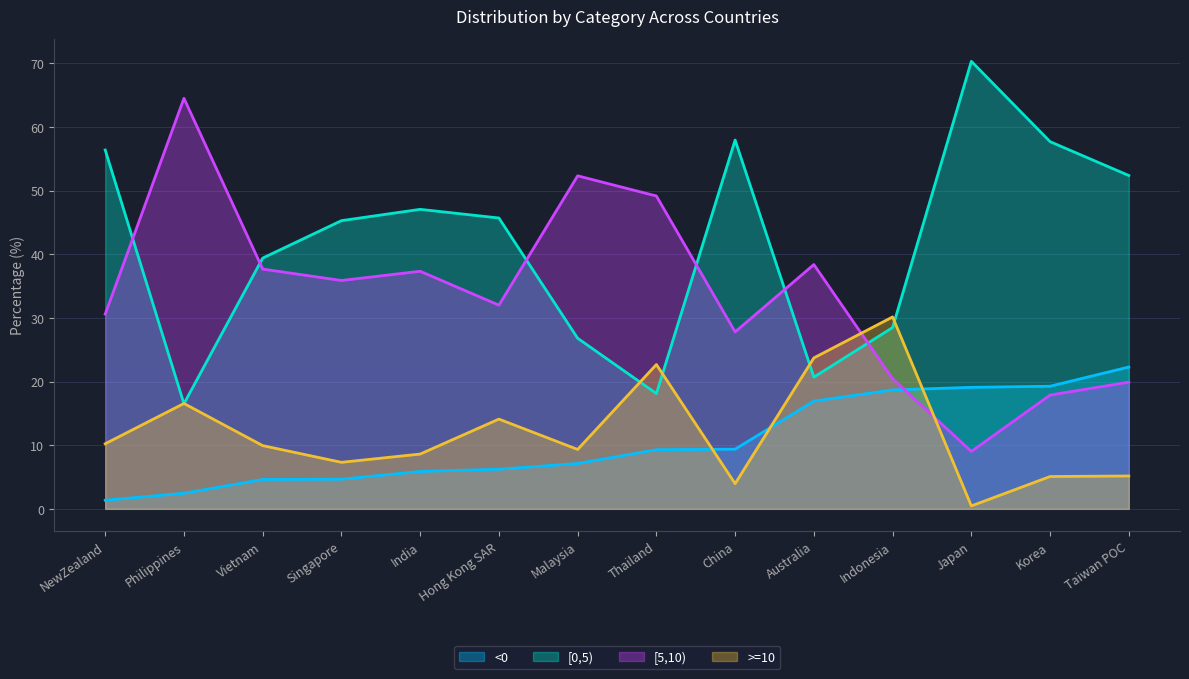

What is the difference between the second highest and minimum values in the [0,5) series?

41.4